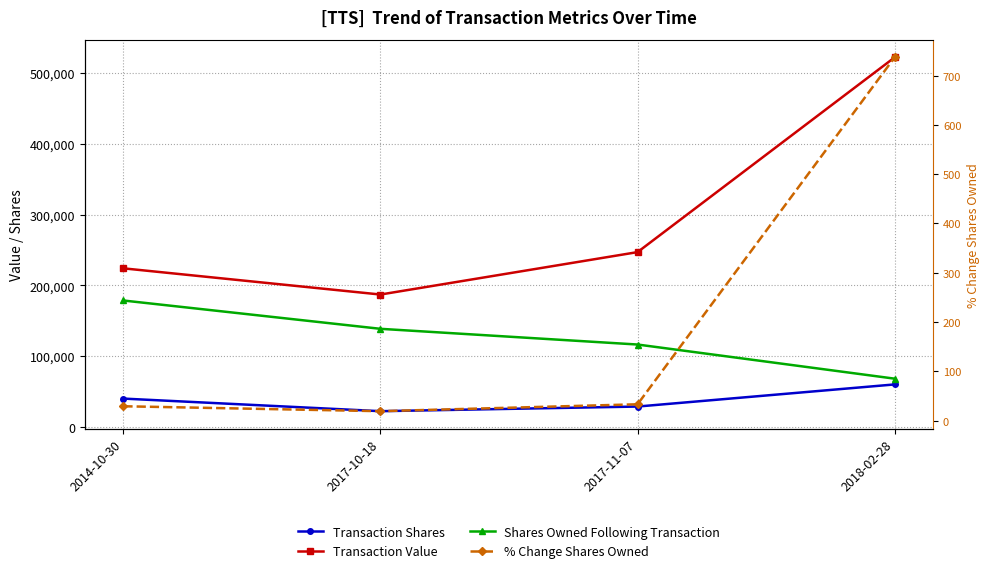

What is the sum of the Transaction Value values at 2018-02-28 and 2017-11-07?

768908